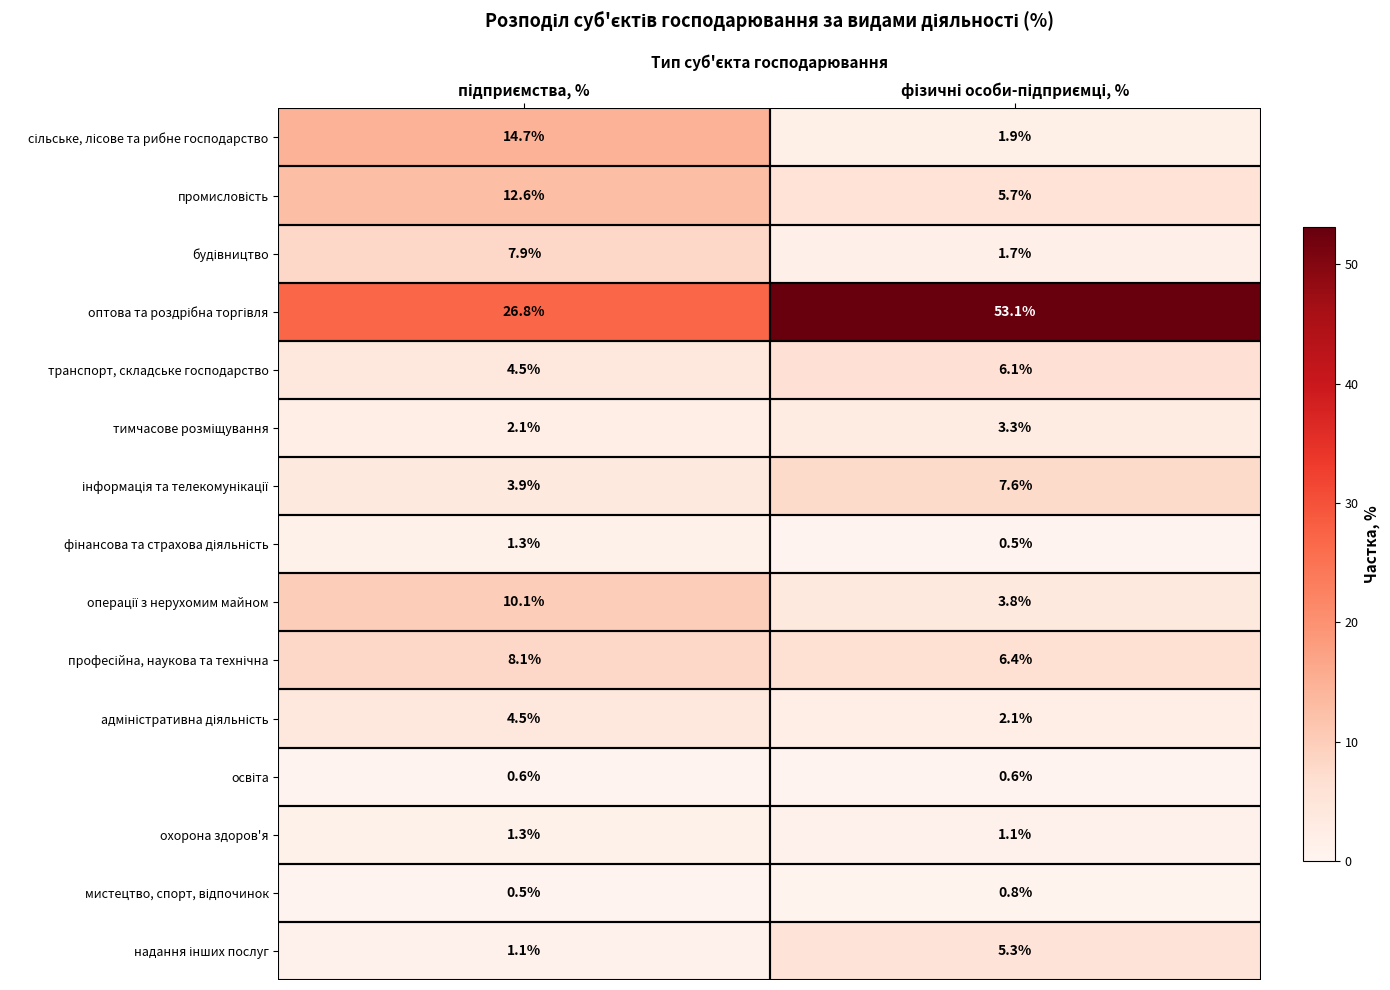

What is the minimum value shown in the chart?

0.5